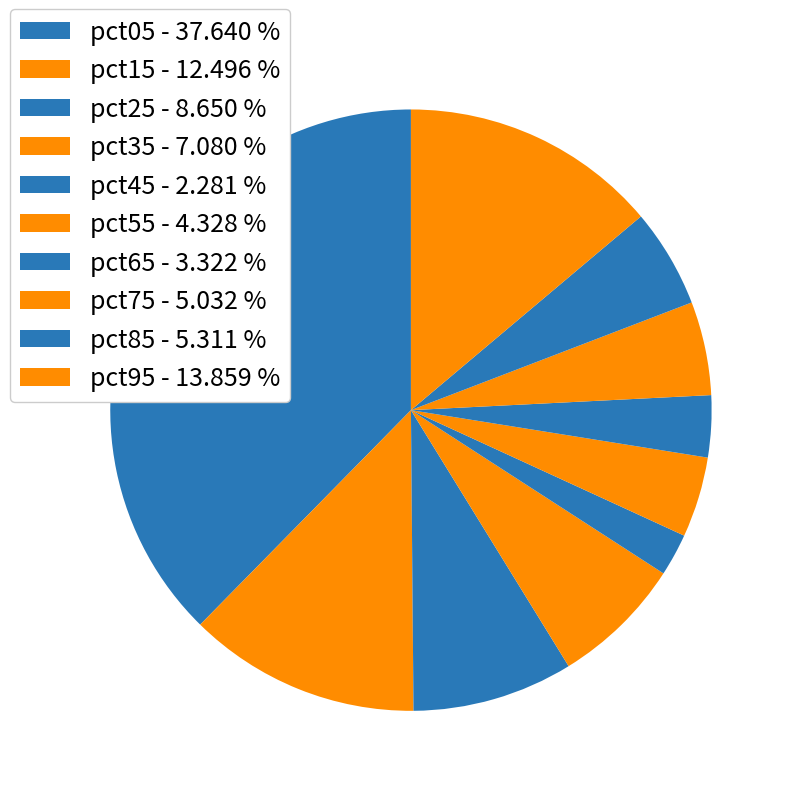

To the nearest percent, what is the difference between the pct95 and pct75 slice percentages?

9%